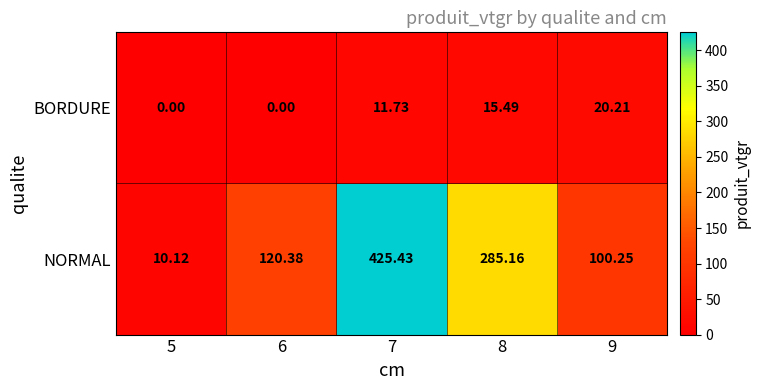

Rank the series by their average value, from highest to lowest.

NORMAL, BORDURE